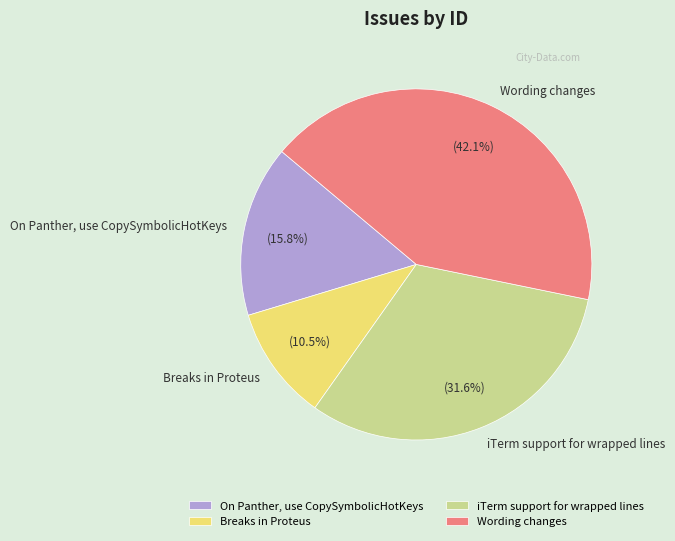

Is it true that iTerm support for wrapped lines is 32% of the pie?

True